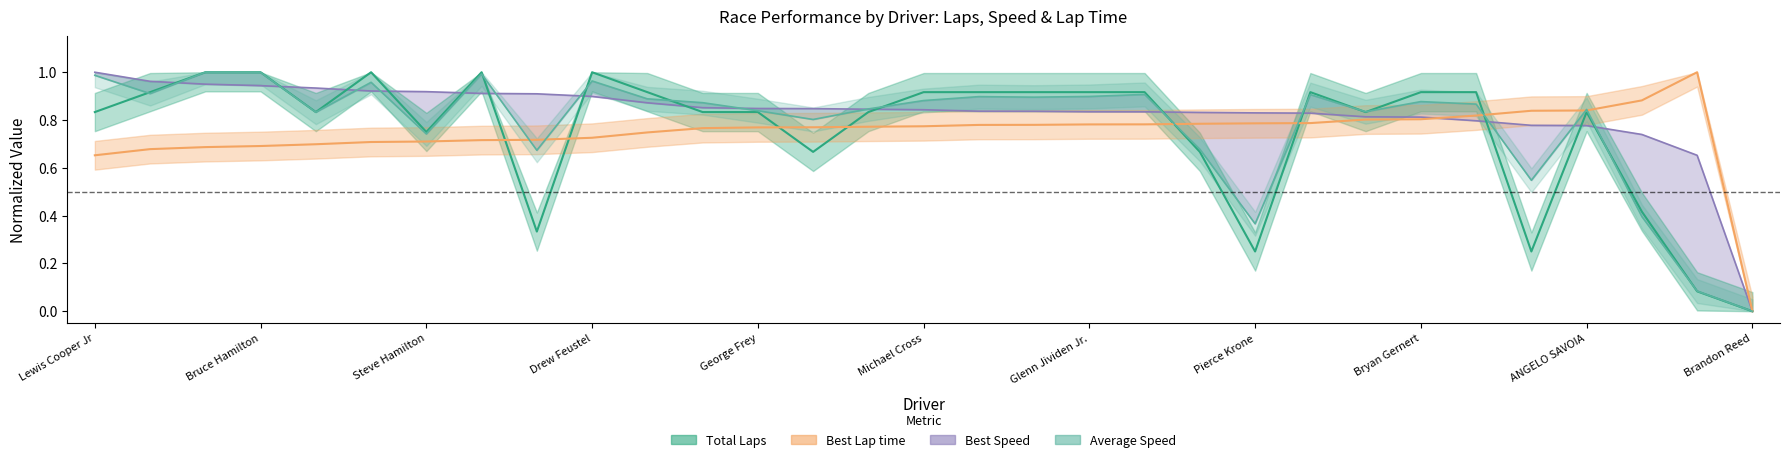

At Brandon Reed, list the series in order from largest to smallest.

Total Laps, Best Lap time, Best Speed, Average Speed